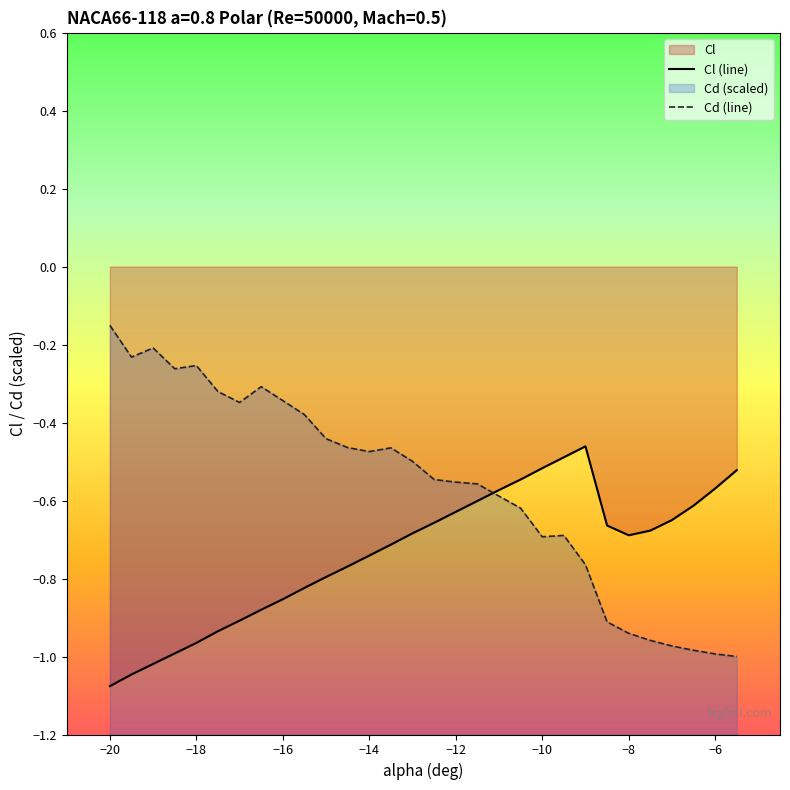

What is the smallest value displayed?

-1.1